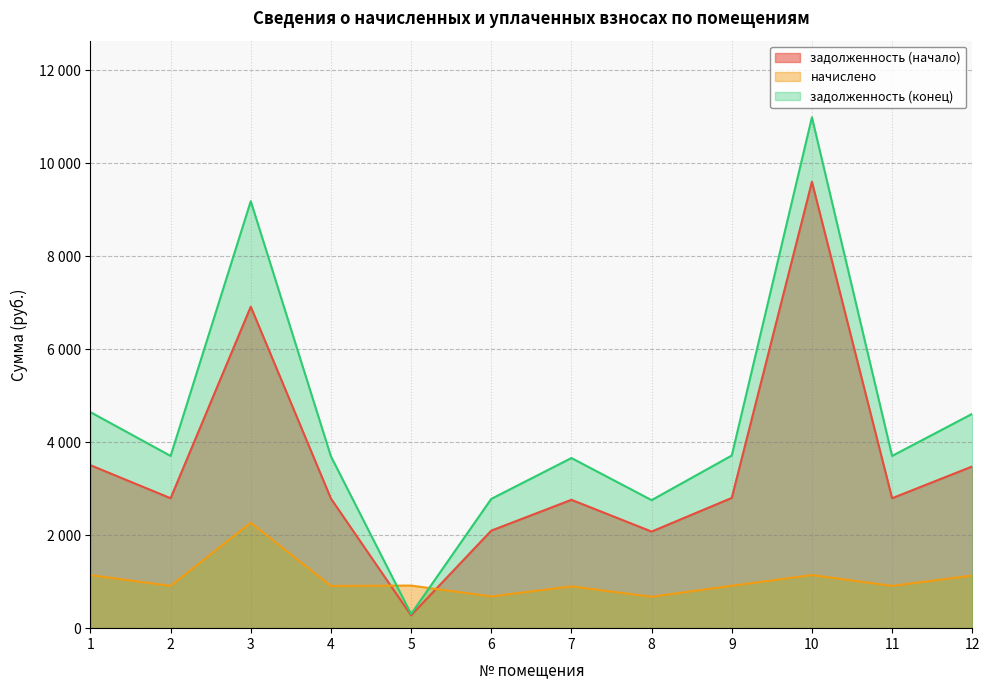

Between 2 and 3, which series saw the biggest shift?

задолженность (конец)